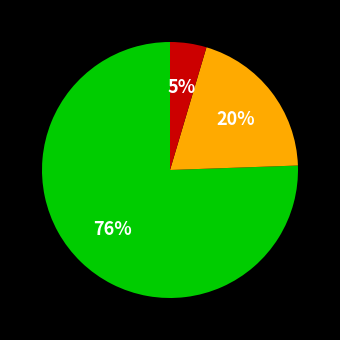

Count the number of slices in the pie.

3